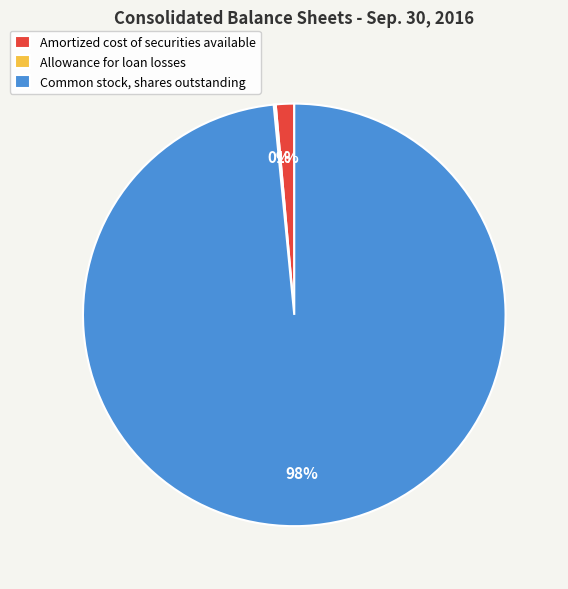

To the nearest percent, what is the average slice percentage?

33%